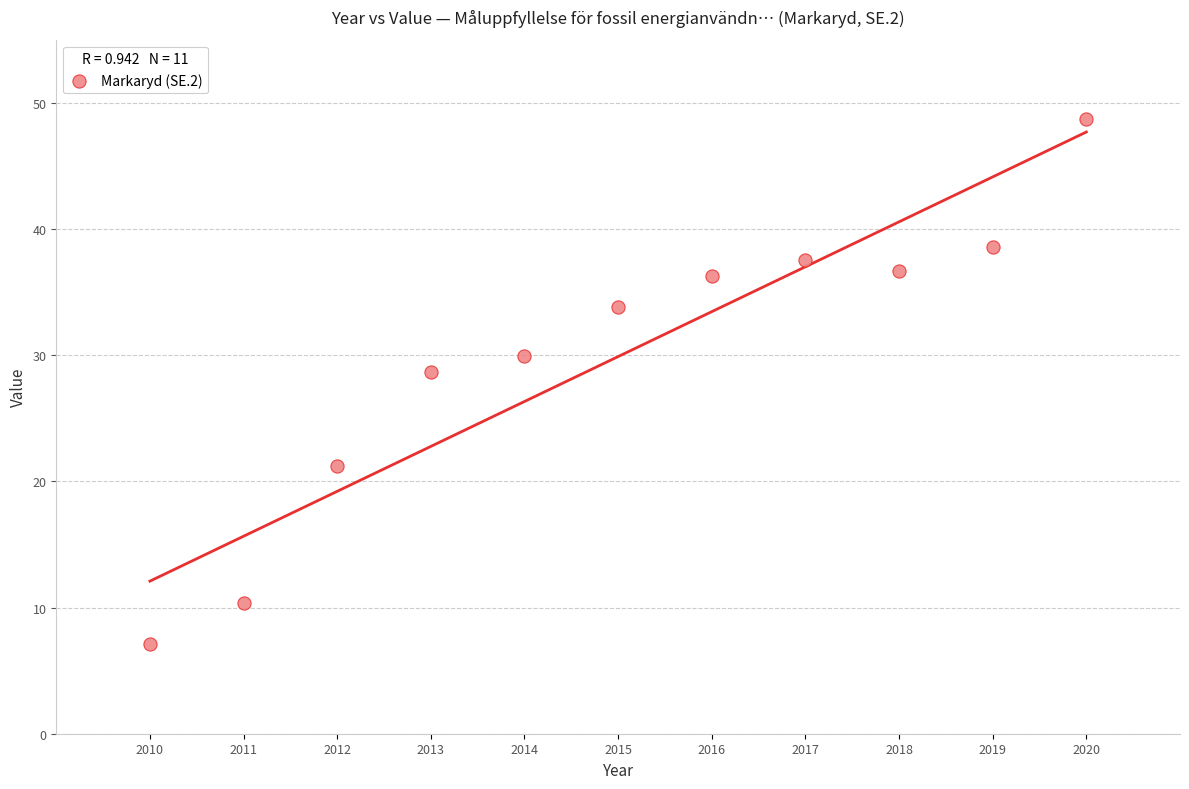

What is the average X value?

2015.0